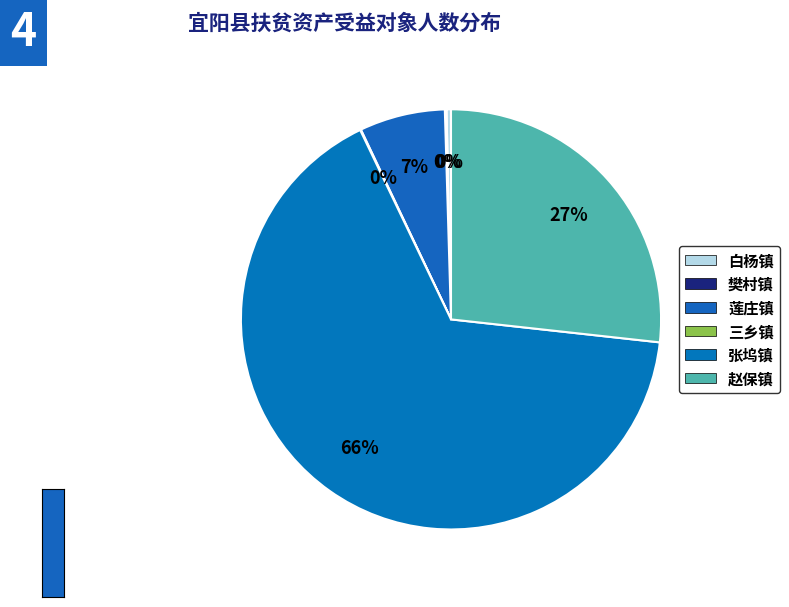

Which category has the smallest portion of the pie?

三乡镇